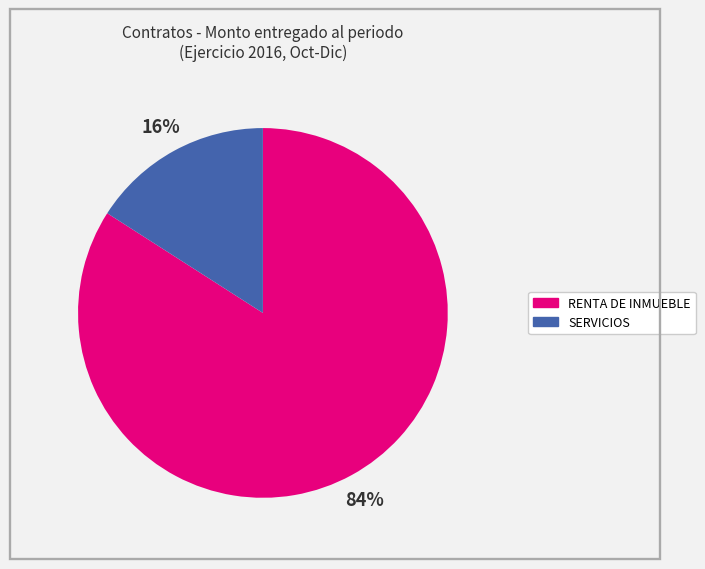

How many slices are in this pie chart?

2